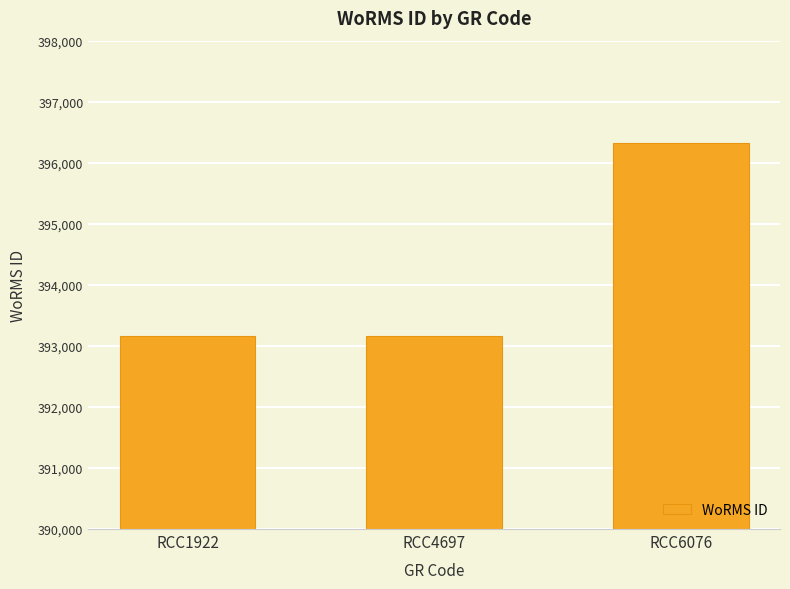

How many data points are above 393159?

1